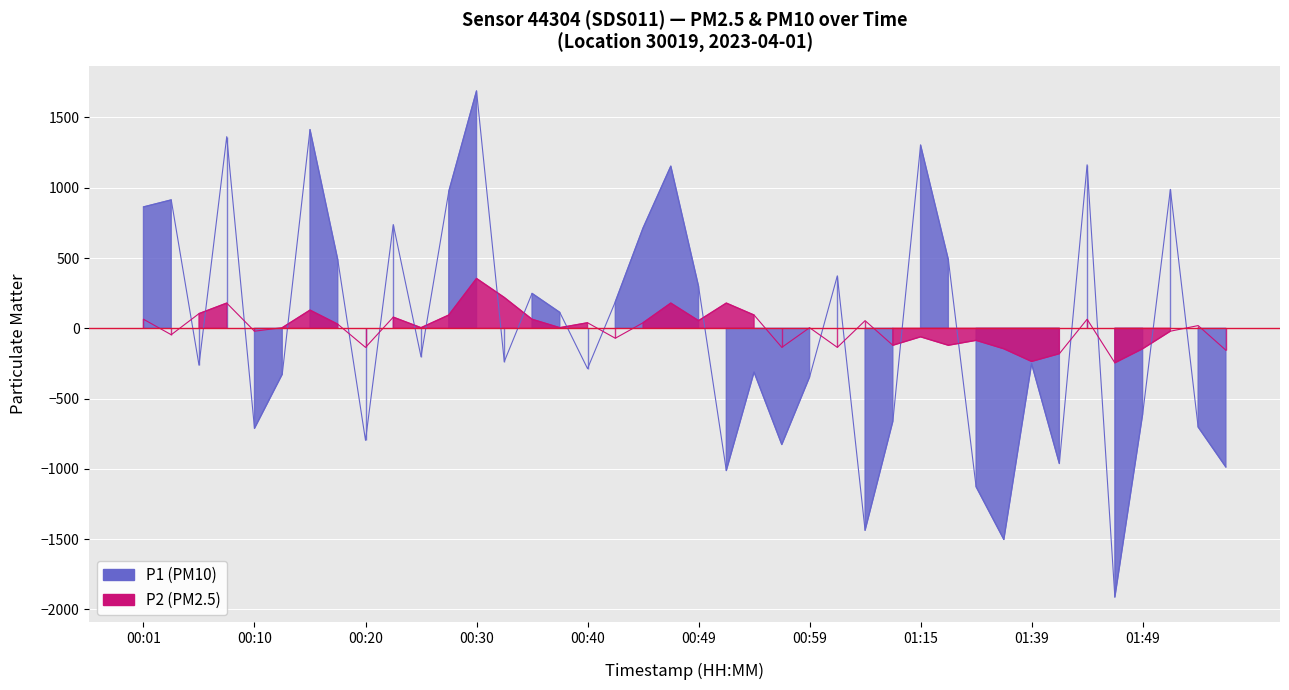

At which label does P2 first exceed 4?

00:01